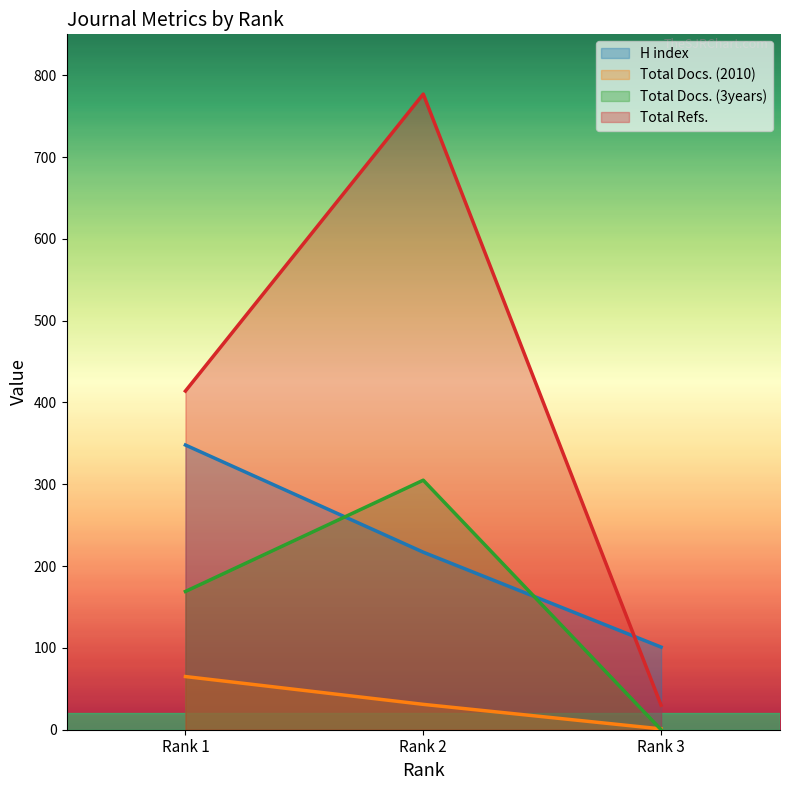

How many data points in Total Docs. (2010) are less than 31?

1